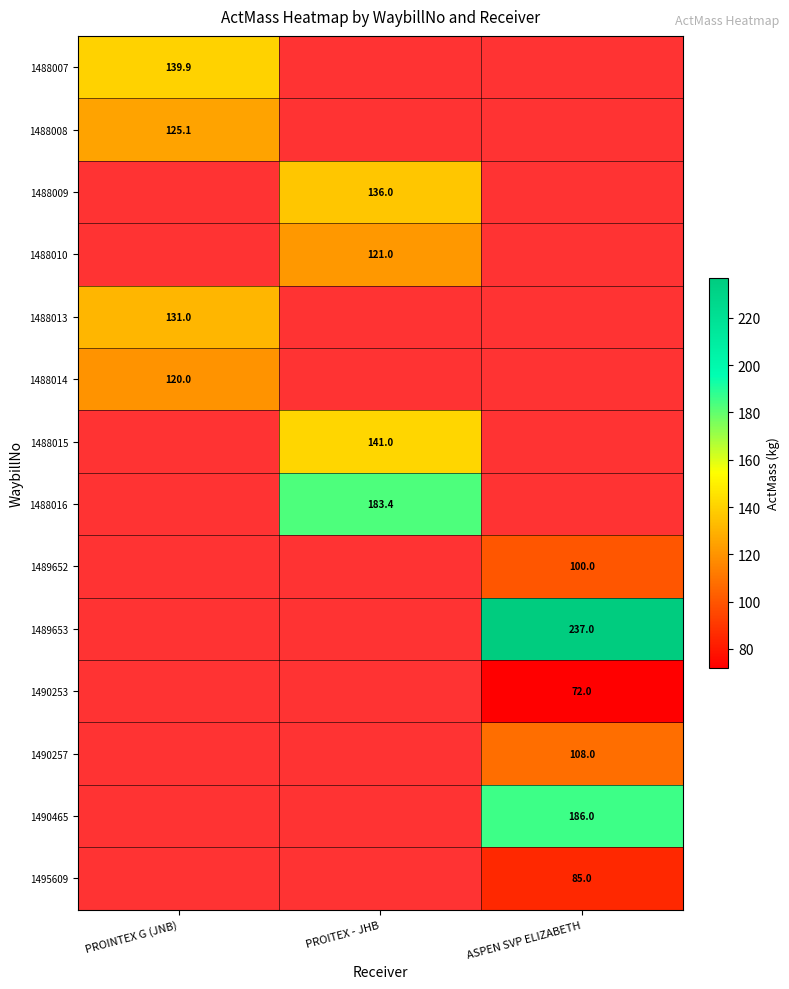

What is the minimum value shown in the chart?

72.0